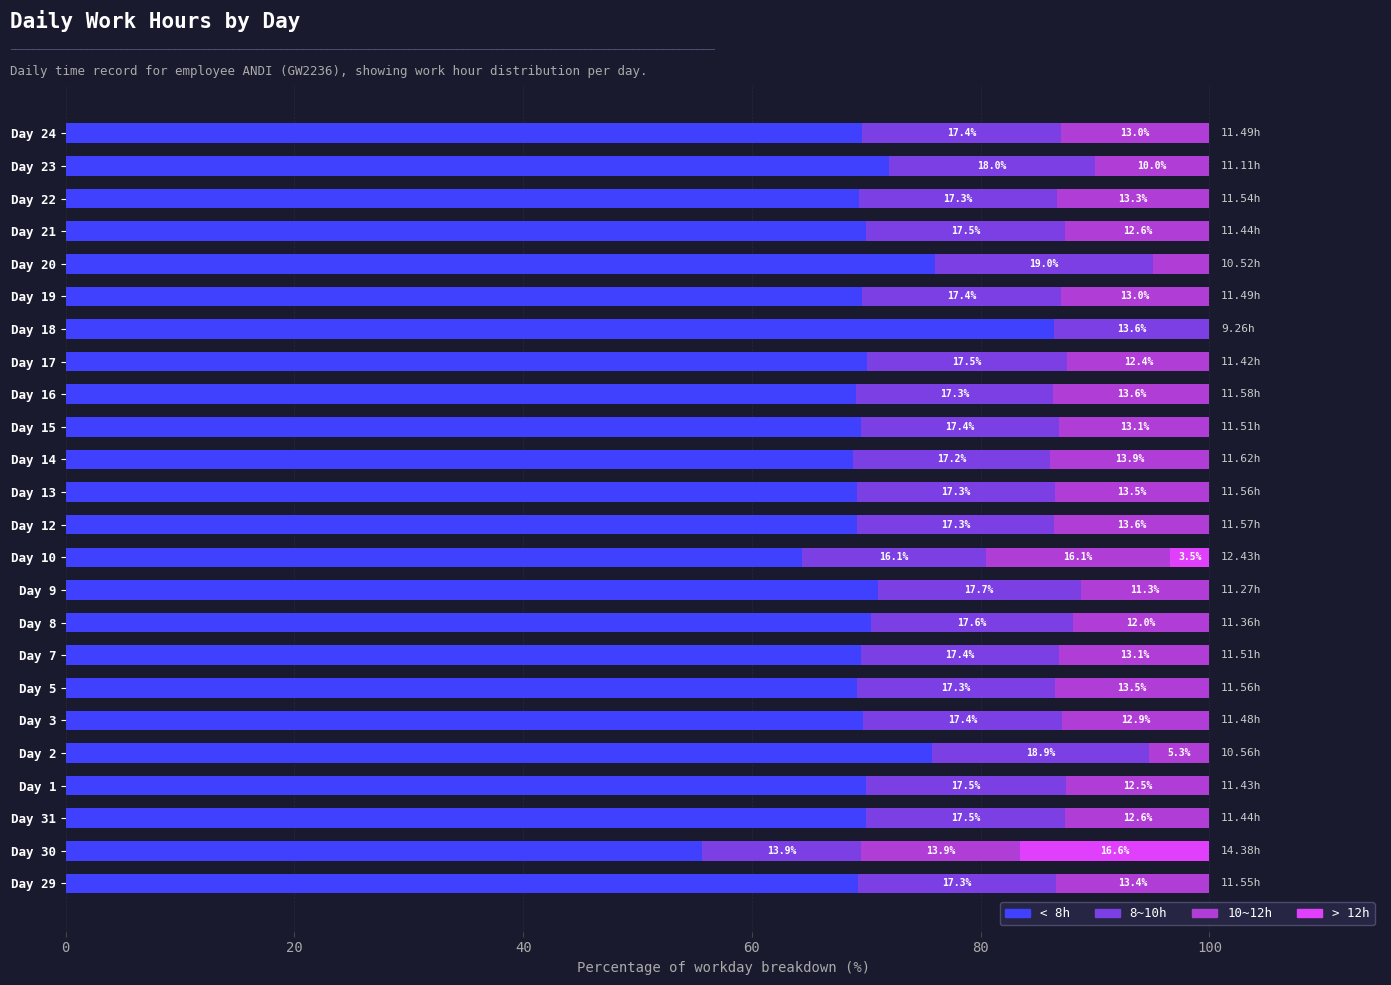

What is the total value across all series at Day 21?

100.0